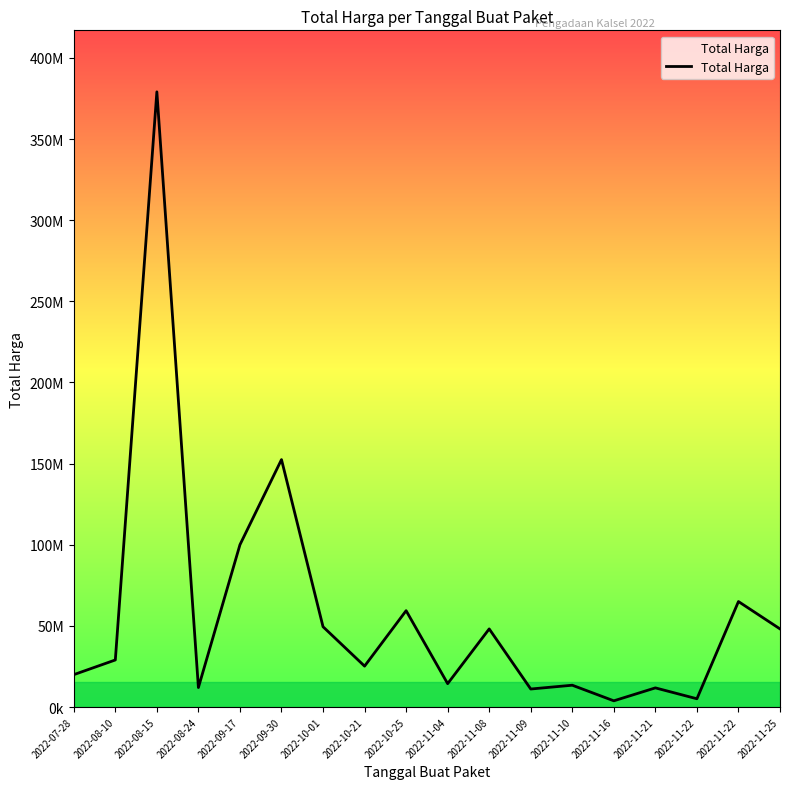

Rank the categories by value from lowest to highest.

2022-11-16, 2022-11-22, 2022-11-09, 2022-11-21, 2022-08-24, 2022-11-10, 2022-11-04, 2022-07-28, 2022-10-21, 2022-08-10, 2022-11-08, 2022-11-25, 2022-10-01, 2022-10-25, 2022-11-22, 2022-09-17, 2022-09-30, 2022-08-15